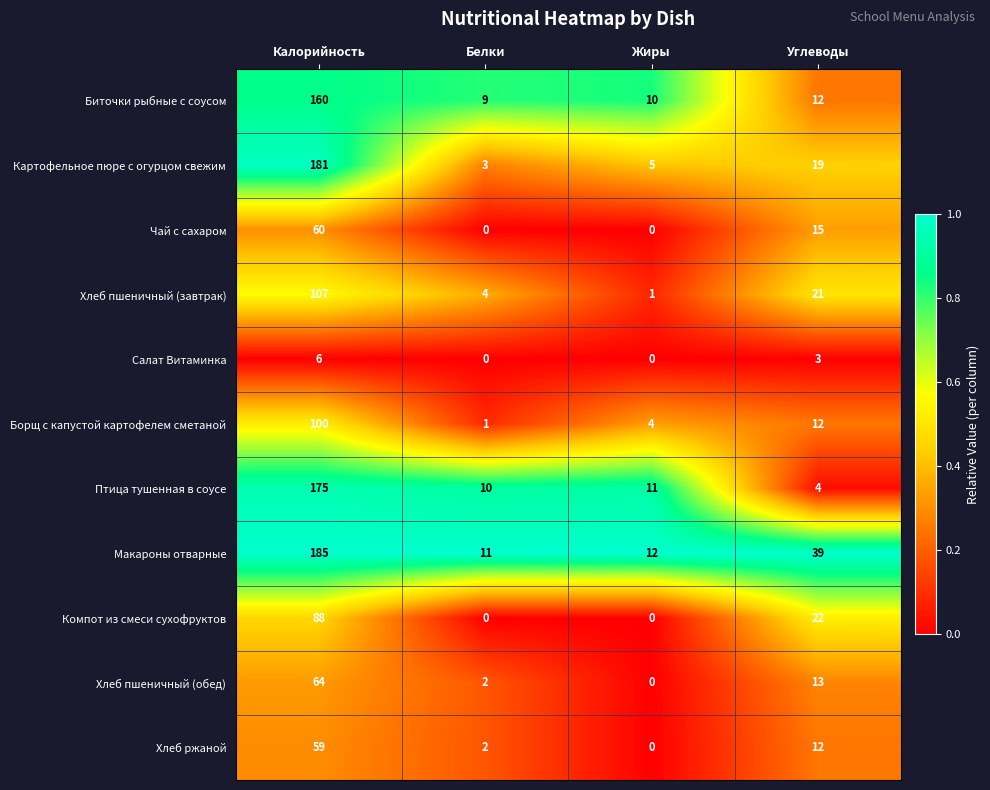

Which category has the highest value across all series?

Калорийность